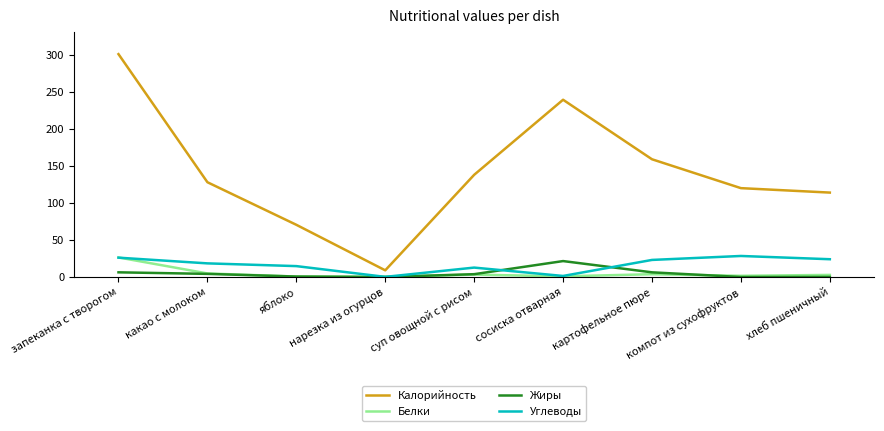

What is the minimum value for Калорийность?

9.0